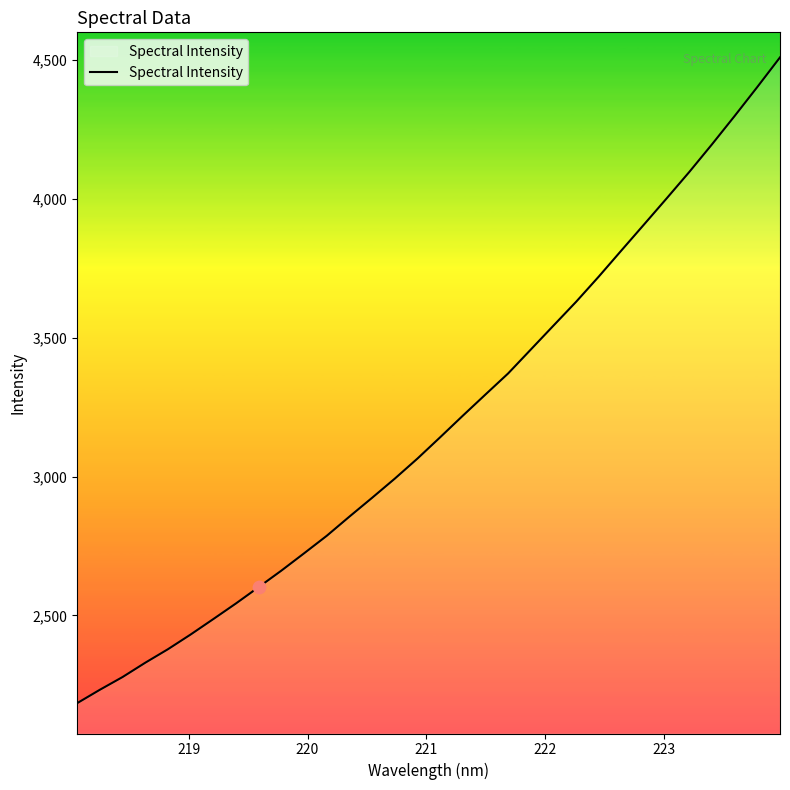

What is the difference between the maximum and minimum values?

2324.6